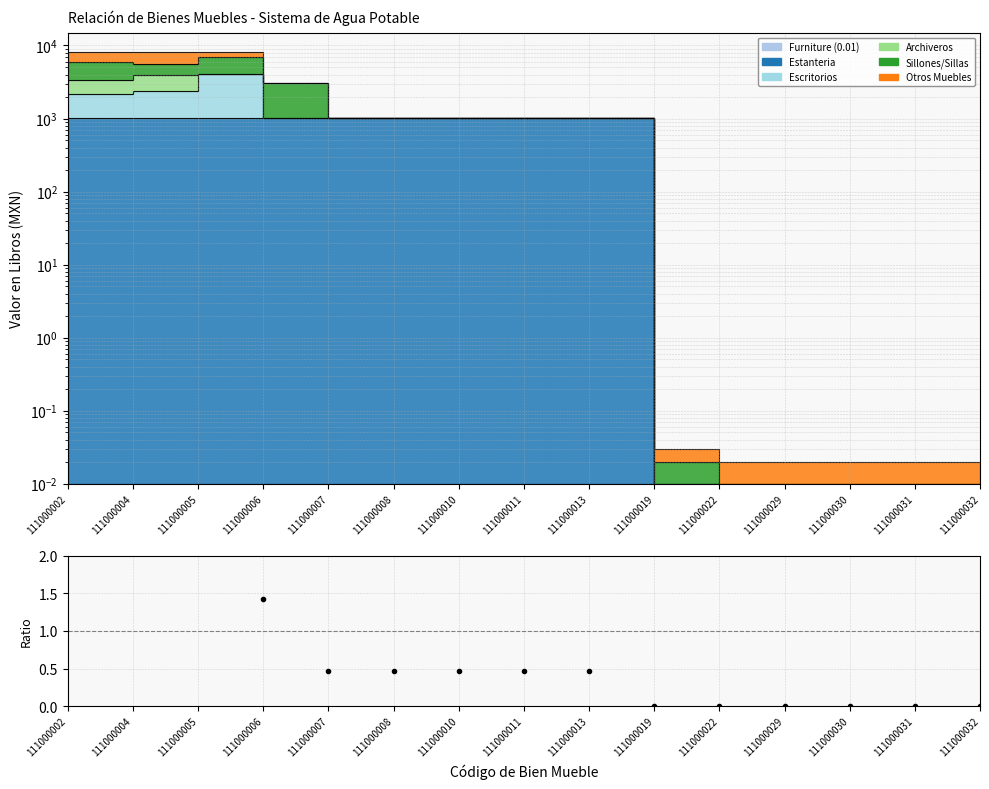

Which has a higher value, 111000032 or 111000007?

111000007